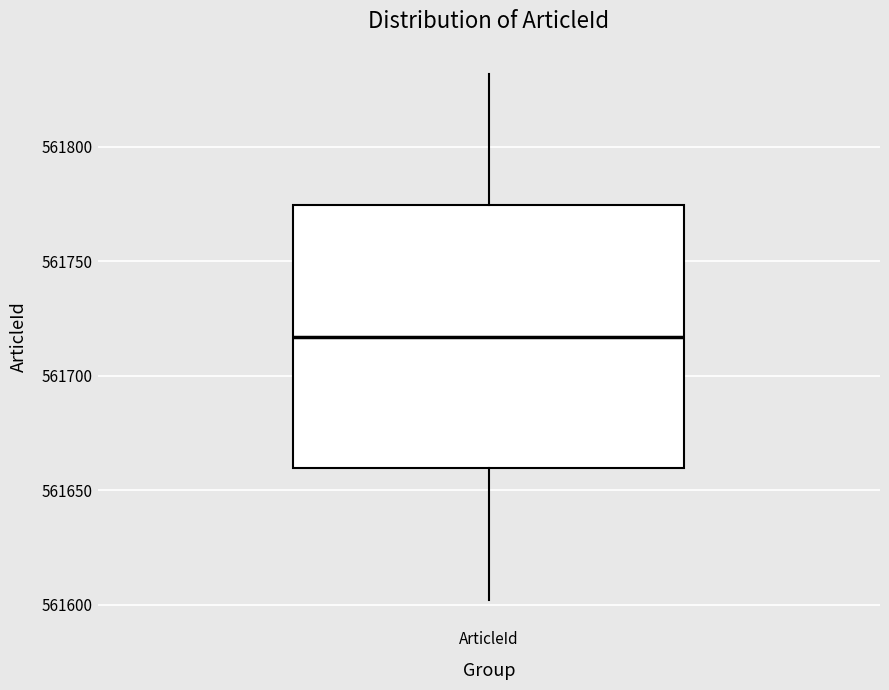

Where is the lower edge of the box for ArticleId on the y-axis? The values are not printed on the chart, so give them approximately, as read against the axis.

561660